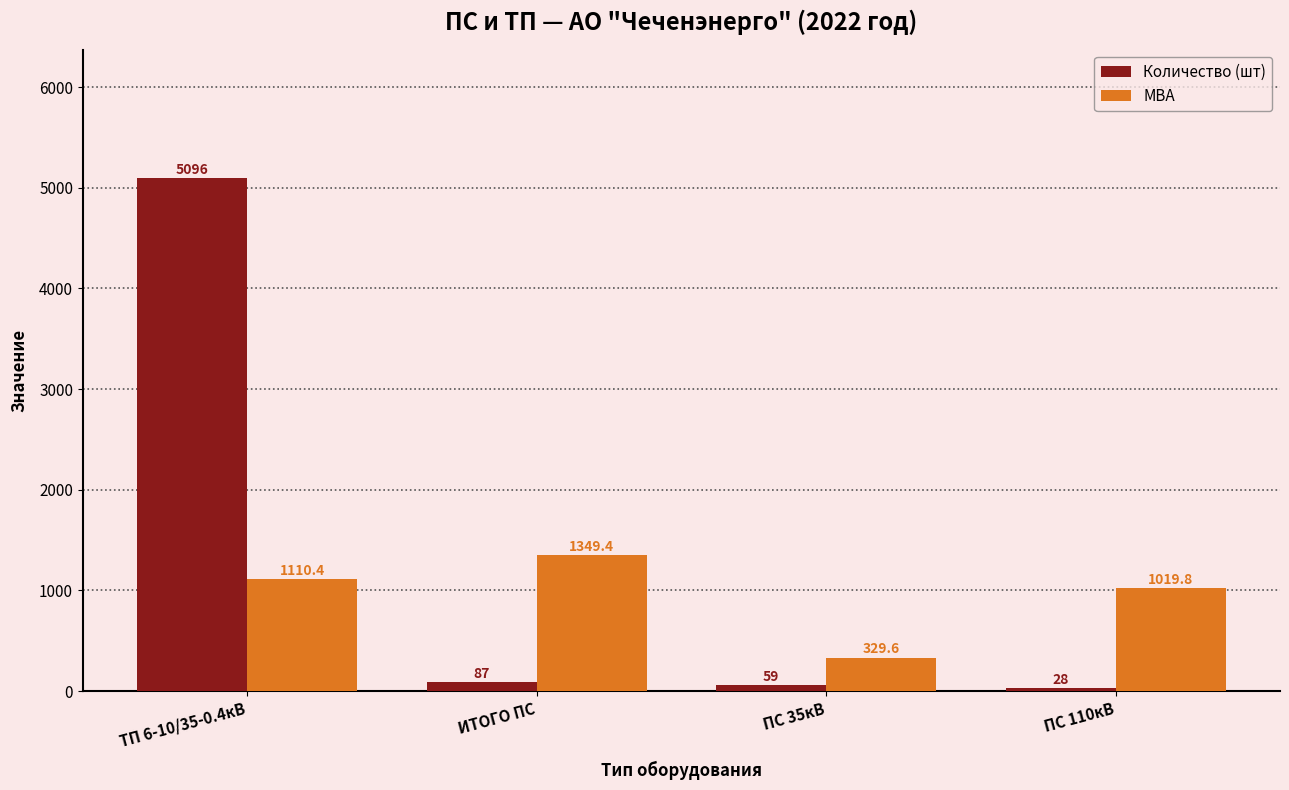

What is the total value across all series at ПС 35кВ?

388.6